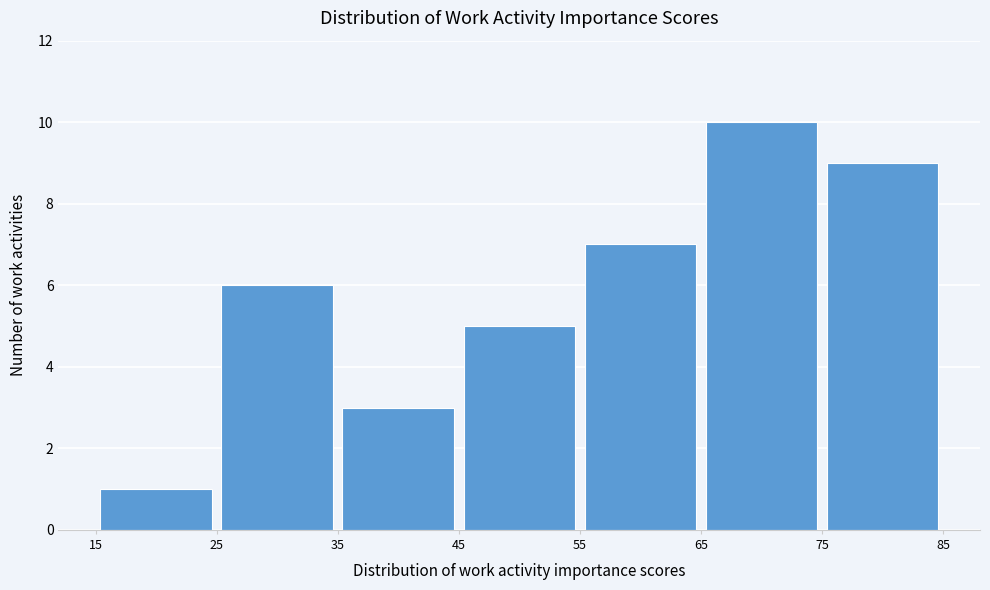

Over which range of the x-axis is the bar tallest?

65 to 75